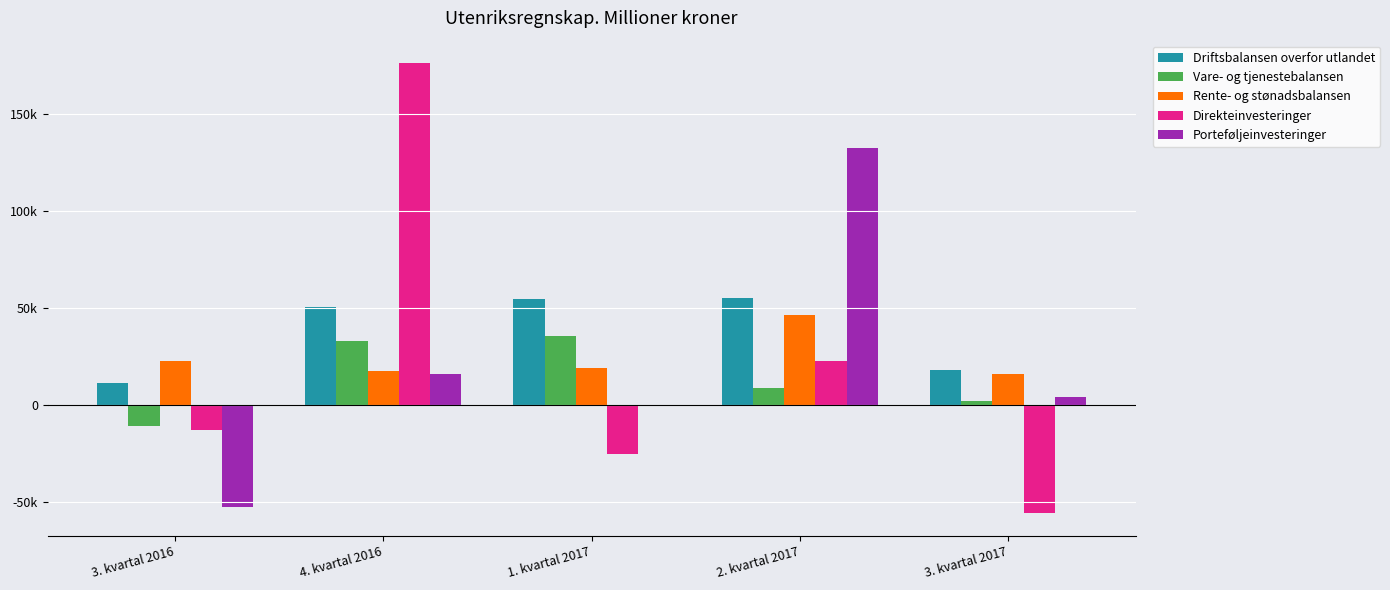

Are the bars horizontal?

No